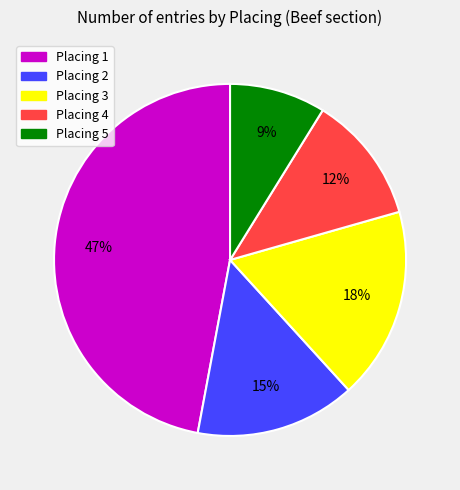

What percentage is the Placing 5 slice, to the nearest percent?

9%